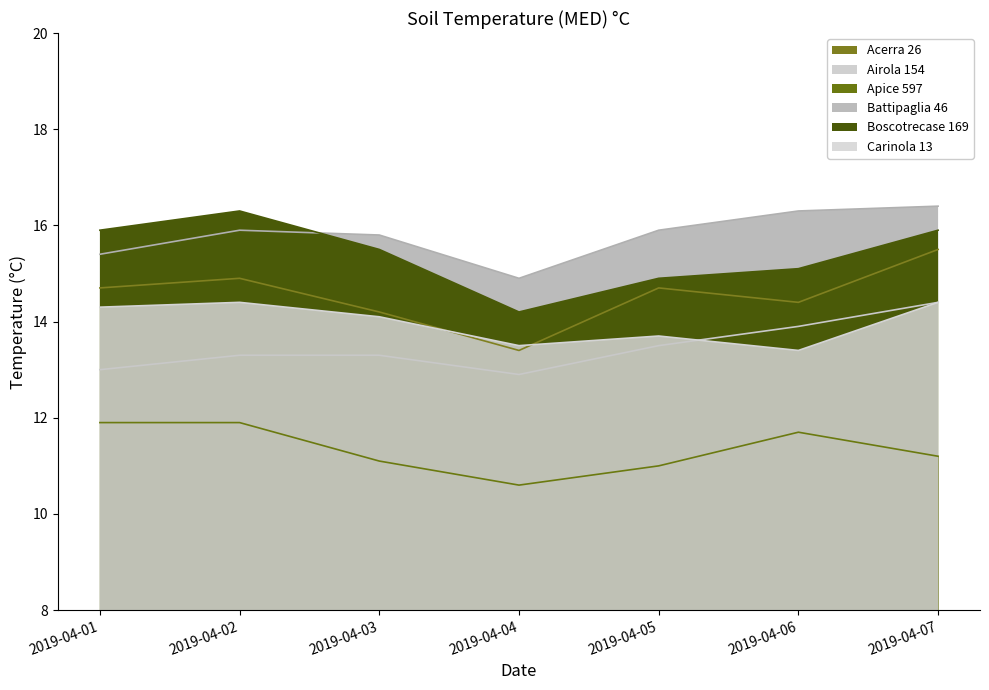

At which category is the sum across all series the highest?

2019-04-07